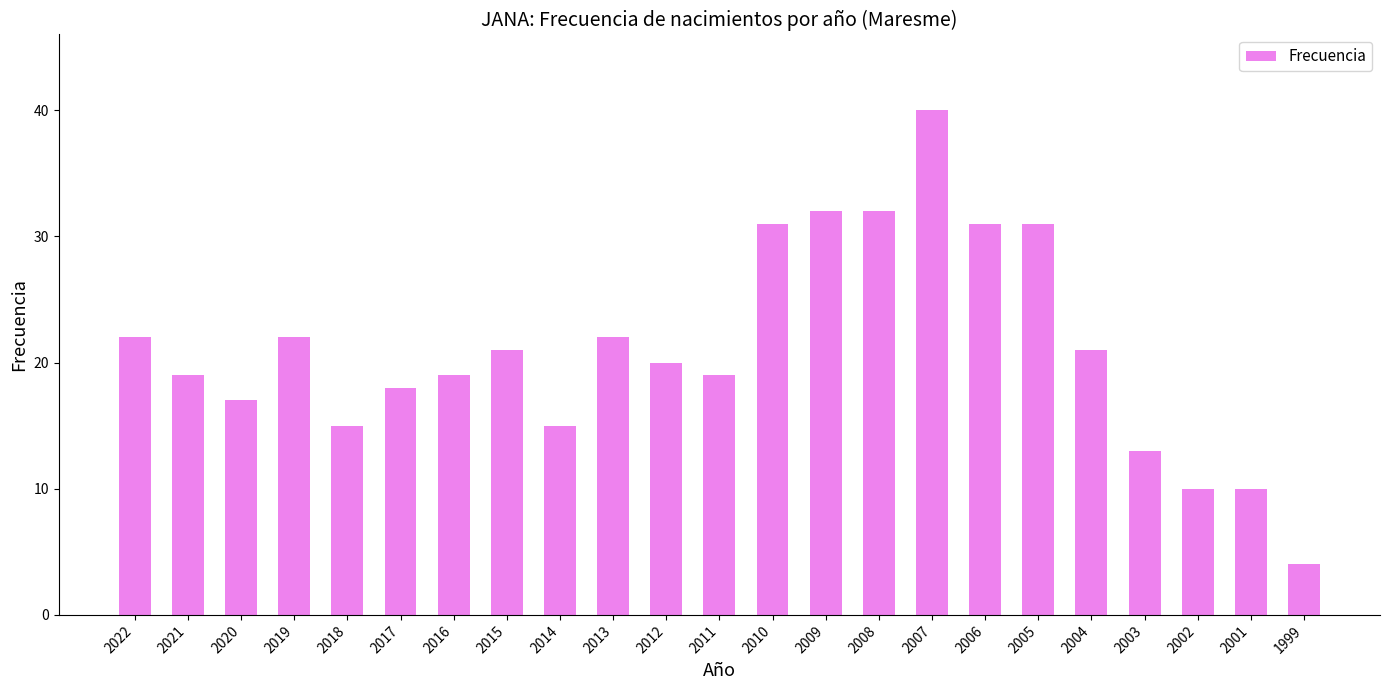

What is the minimum value shown in the chart?

4